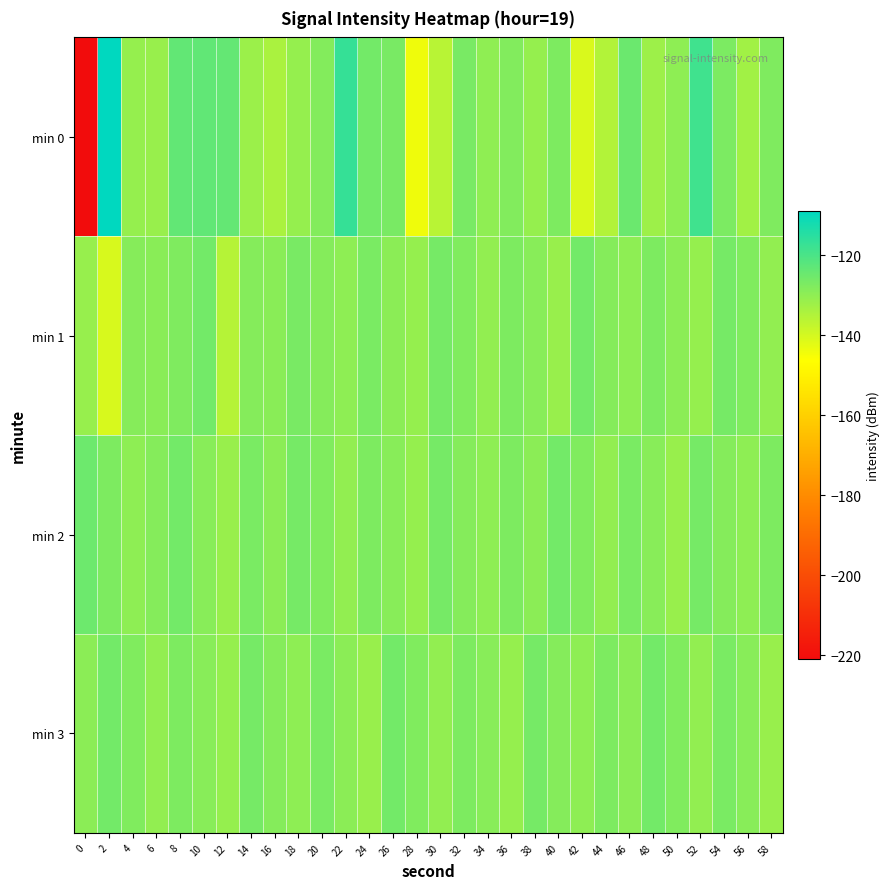

Which series changed the most between 36 and 46?

min 0